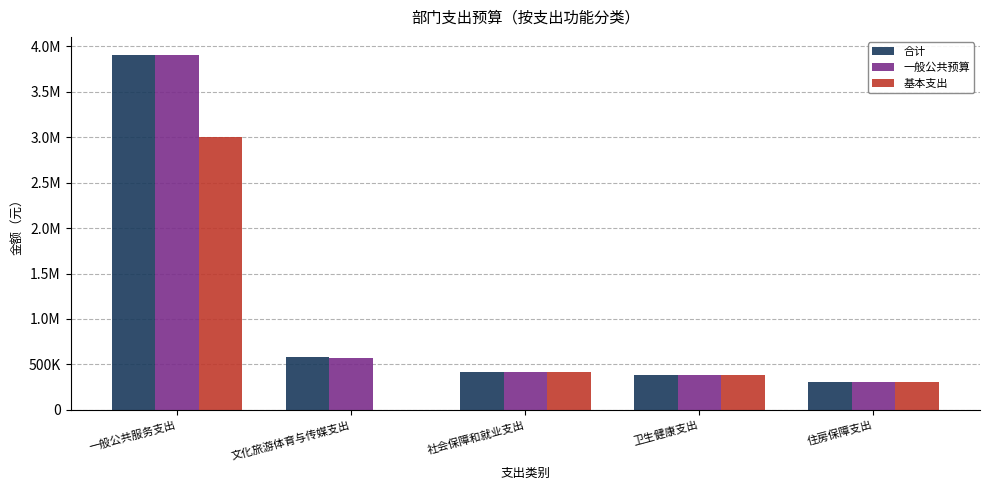

At which category is the sum across all series the highest?

一般公共服务支出